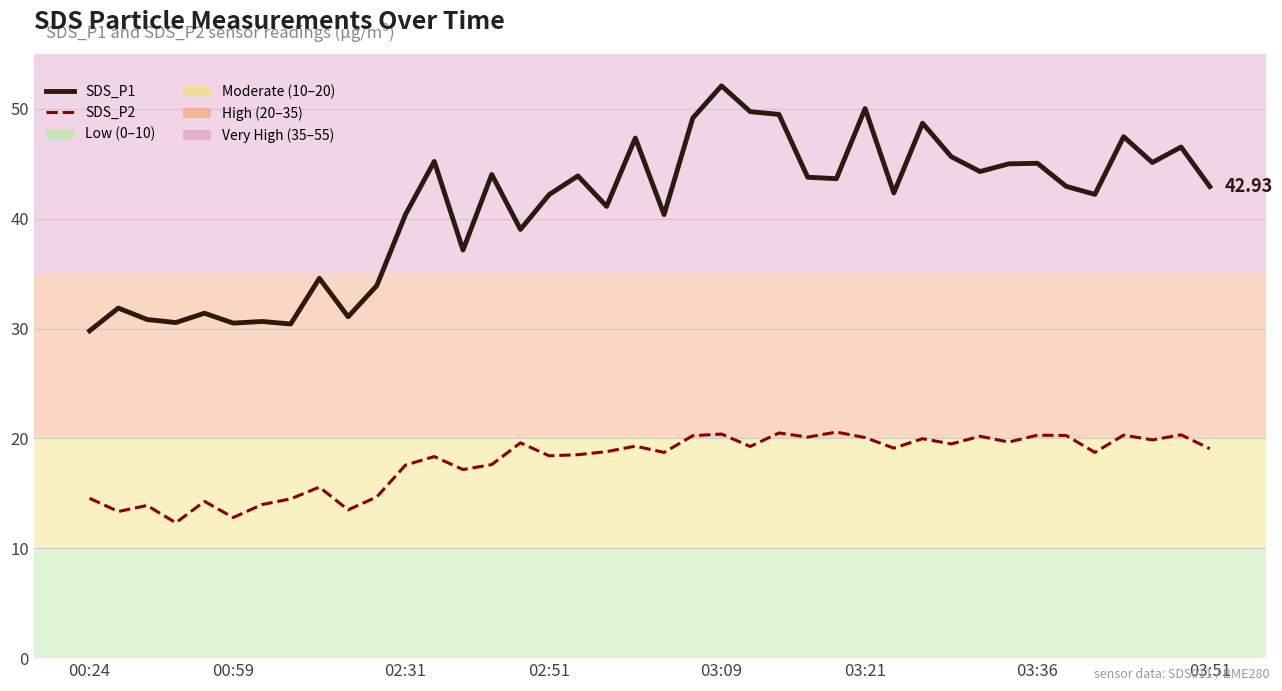

Which series has the largest total across all categories?

SDS_P1